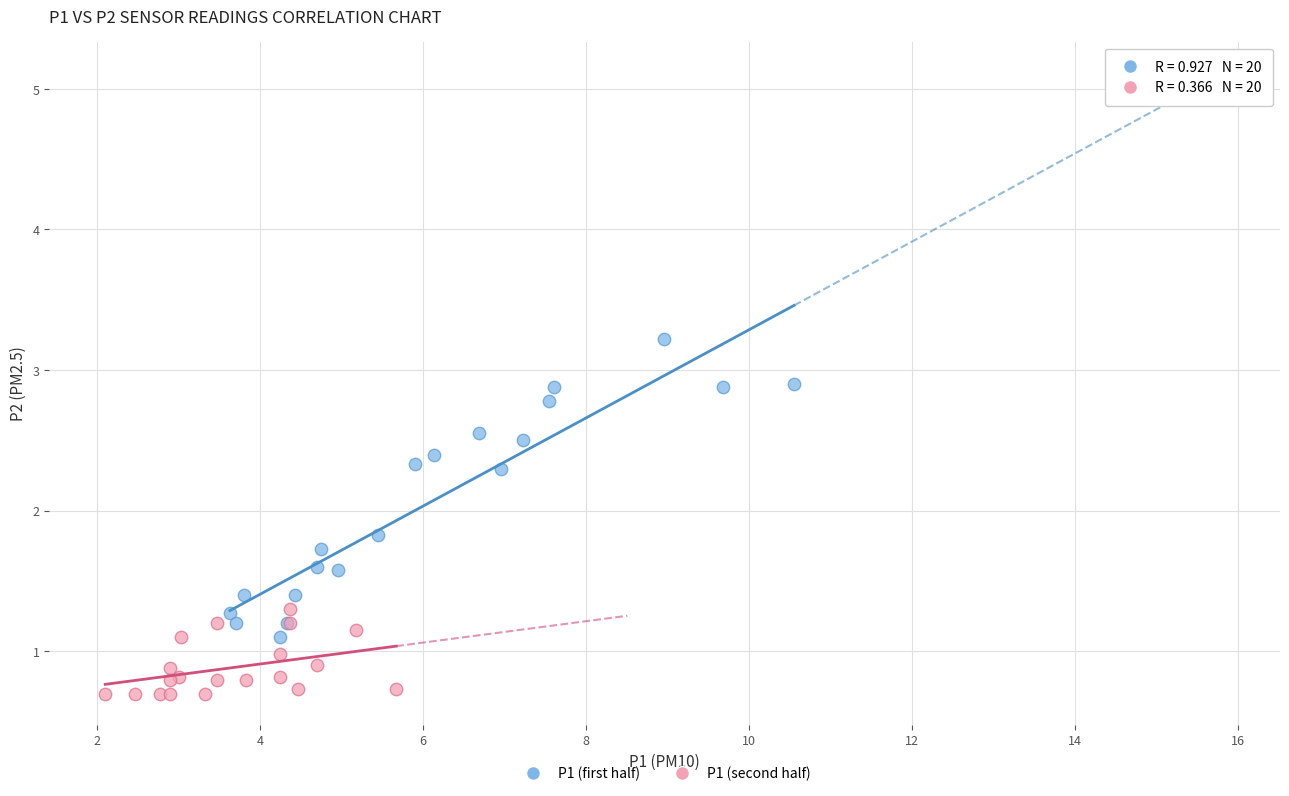

Which series contains the highest Y value?

P1 (first half)